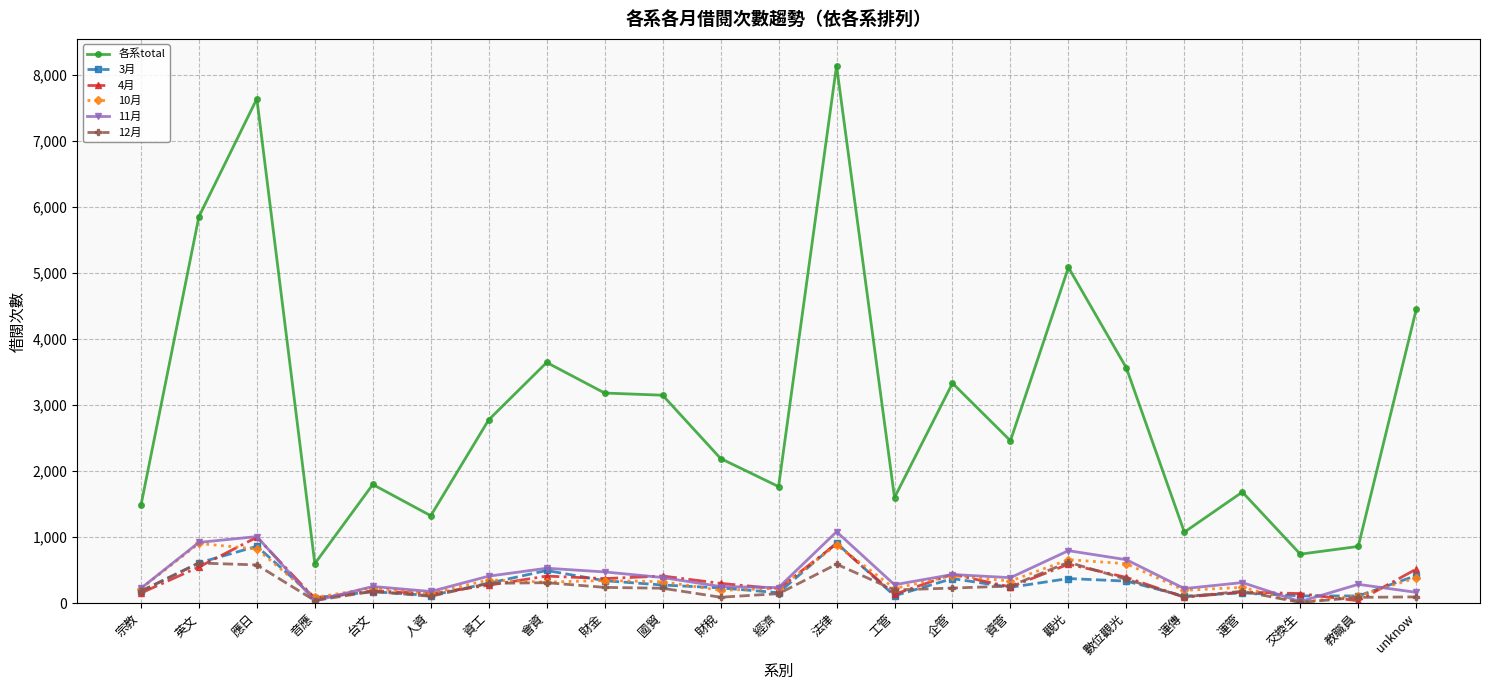

True or false: 各系total and 3月 intersect in this chart.

False